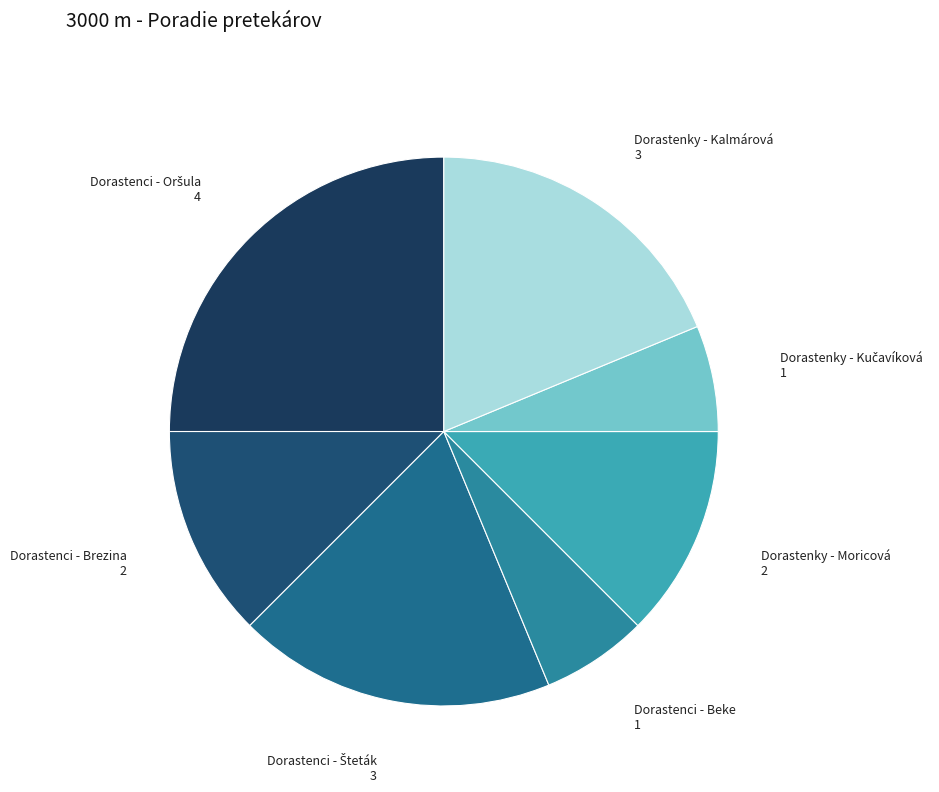

How many segments does this pie chart have?

7